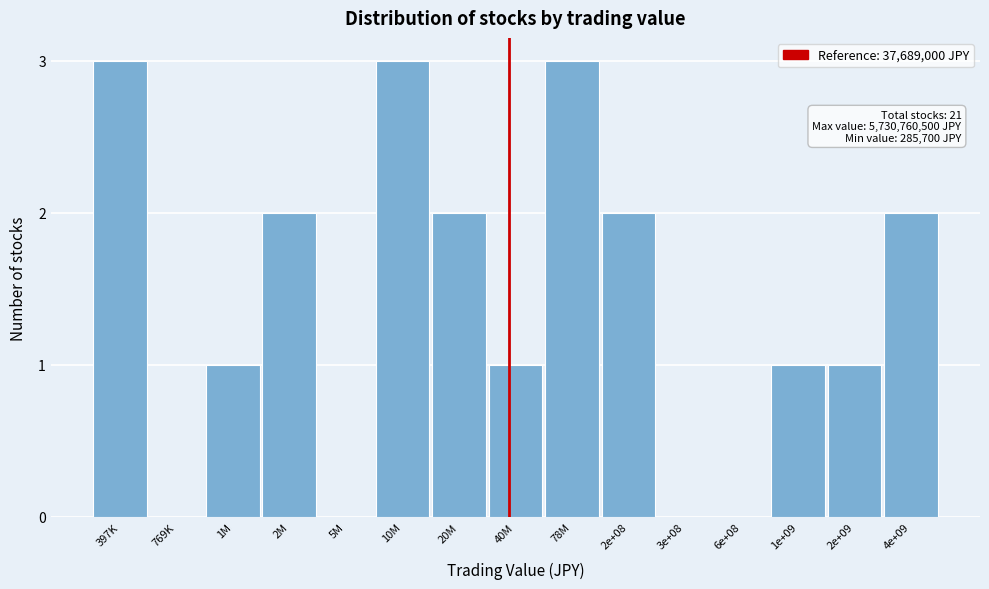

Reading left to right, transcribe all the data shown in this chart.

397K=3	769K=0	1M=1	2M=2	5M=0	10M=3	20M=2	40M=1	78M=3	2e+08=2	3e+08=0	6e+08=0	1e+09=1	2e+09=1	4e+09=2